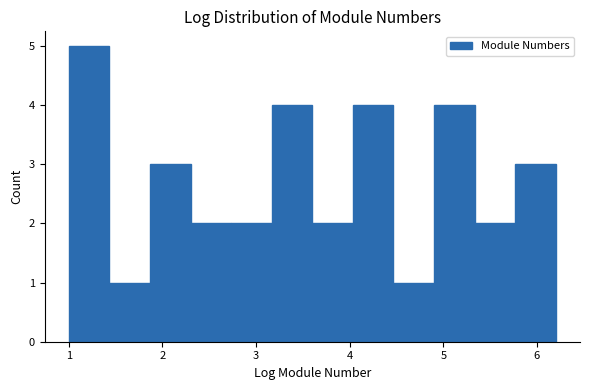

Which range on the x-axis has the tallest bar?

1.0 to 1.4